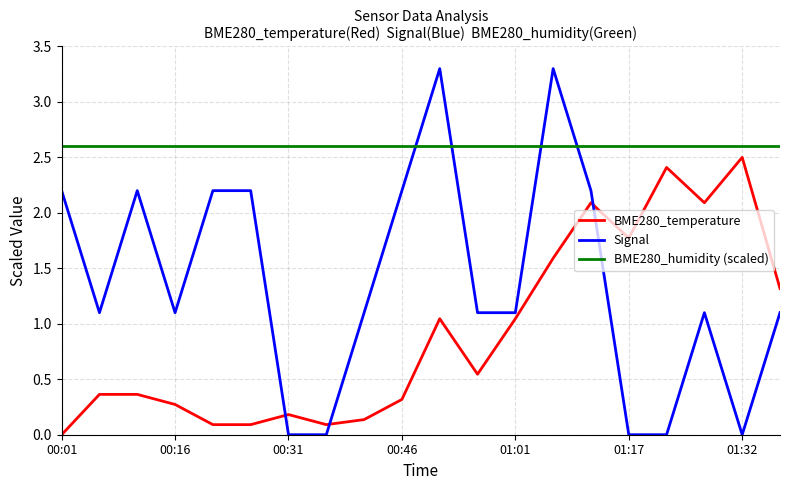

Which series has the widest spread of values?

Signal